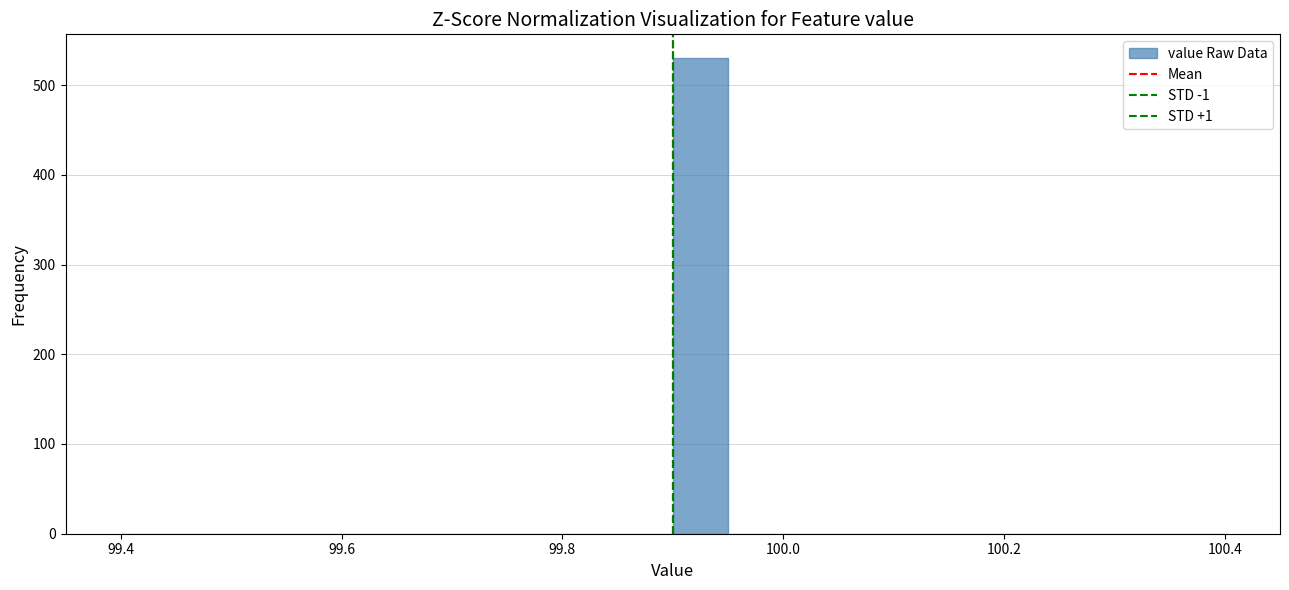

Read against the x-axis, roughly where is the centre of the tallest bar?

99.92